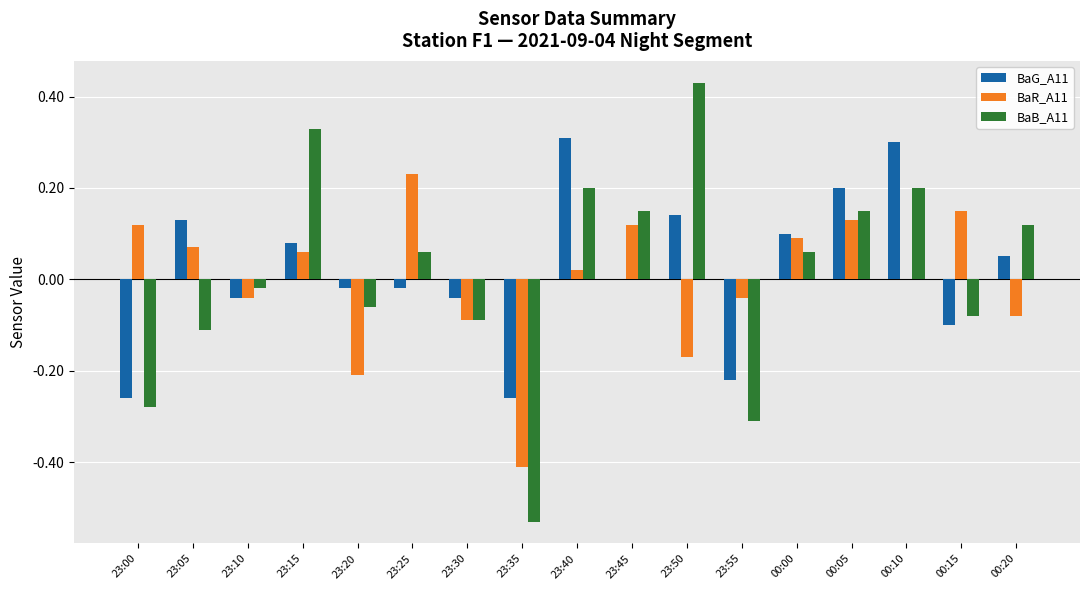

Count the number of categories in the chart.

17